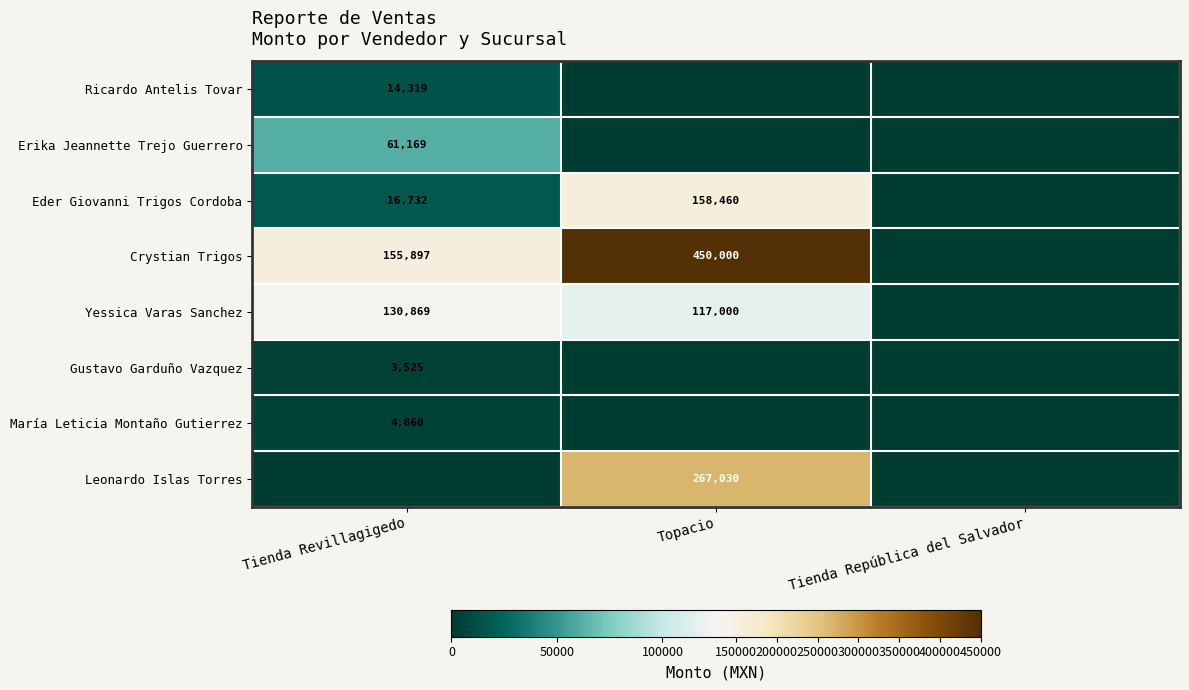

What is the greatest value displayed?

450000